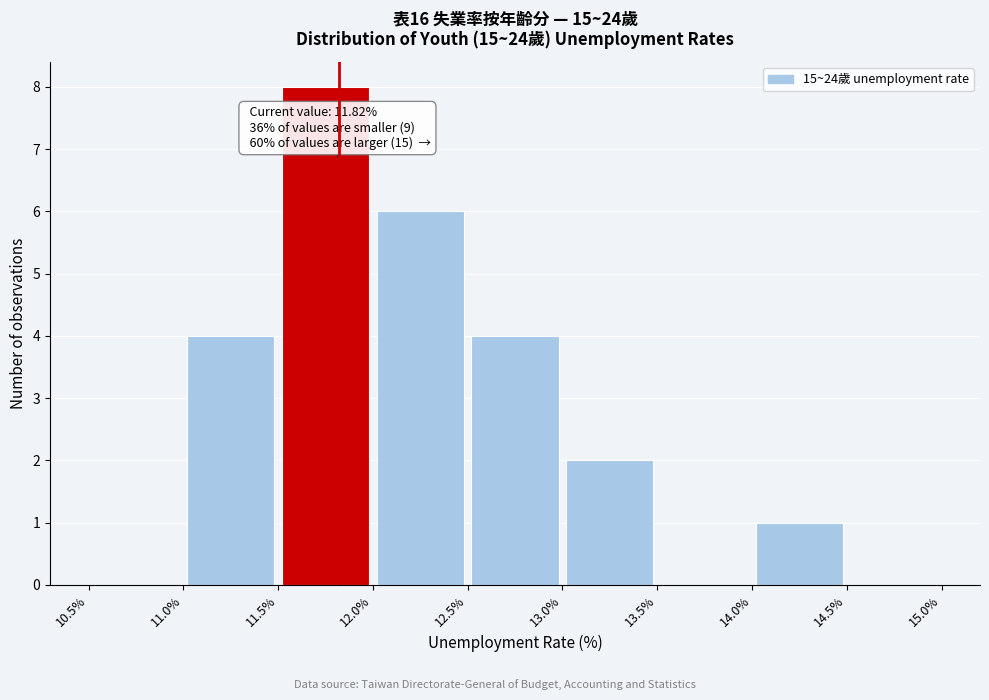

Which range on the x-axis has the tallest bar?

11.5% to 12.0%